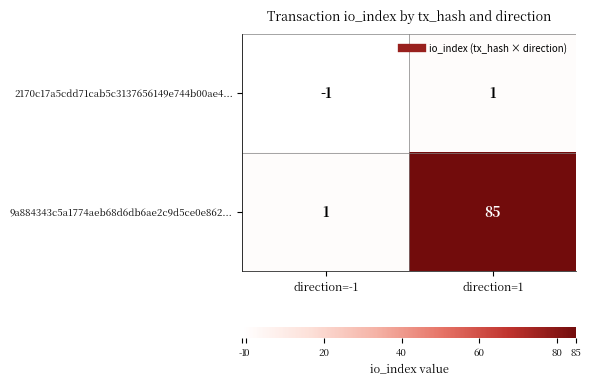

What is the spread (max minus min) of values at direction=1?

84